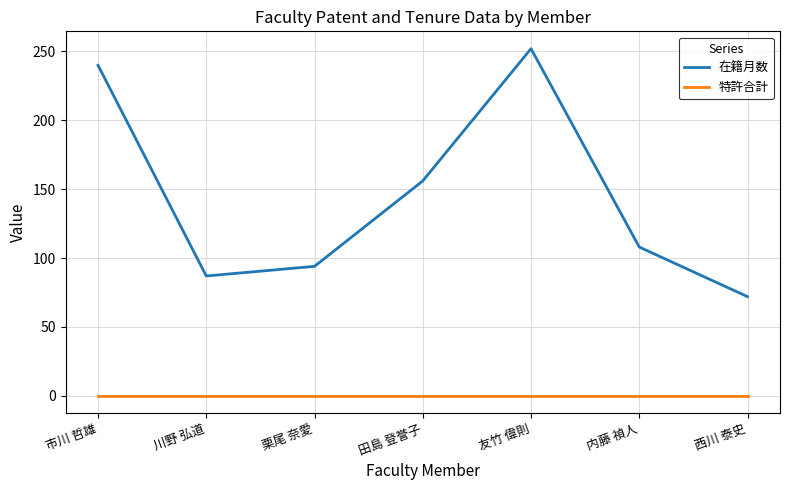

True or false: 在籍月数 and 特許合計 intersect in this chart.

False